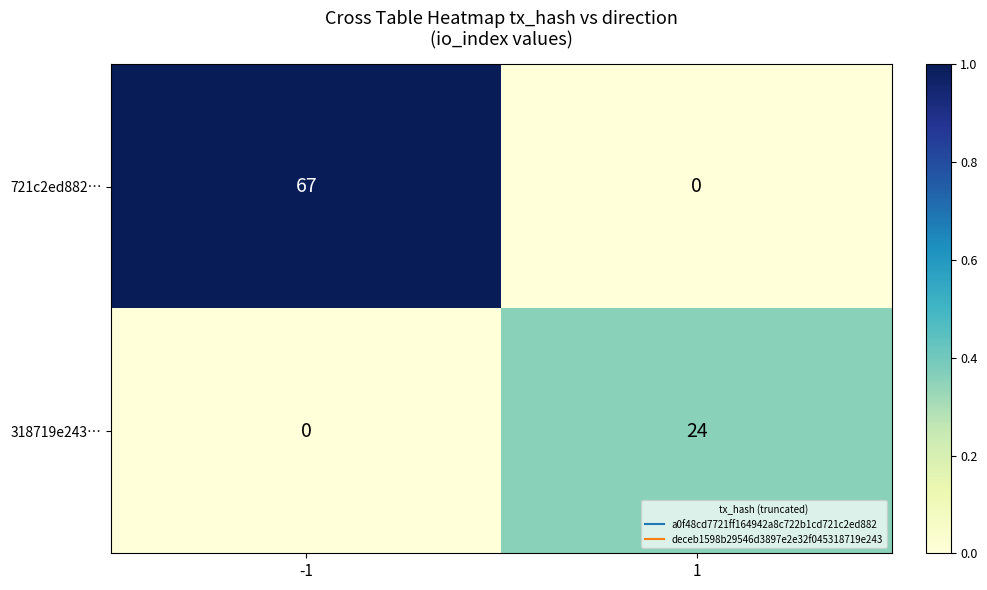

Reading left to right, list all the values displayed in this chart.

721c2ed882…: 67	0
318719e243…: 0	24